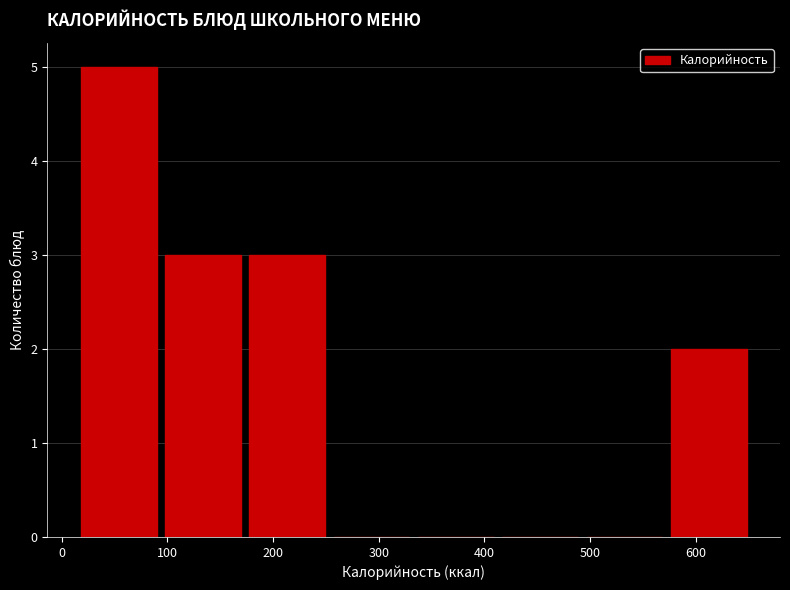

Which range on the x-axis has the tallest bar?

10 to 90